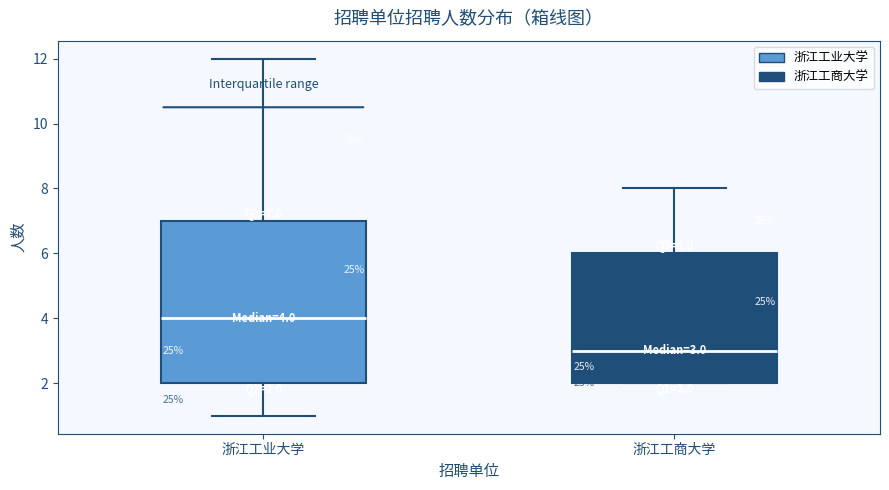

Comparing the boxes themselves (not the whiskers), which one is the tallest?

浙江工业大学